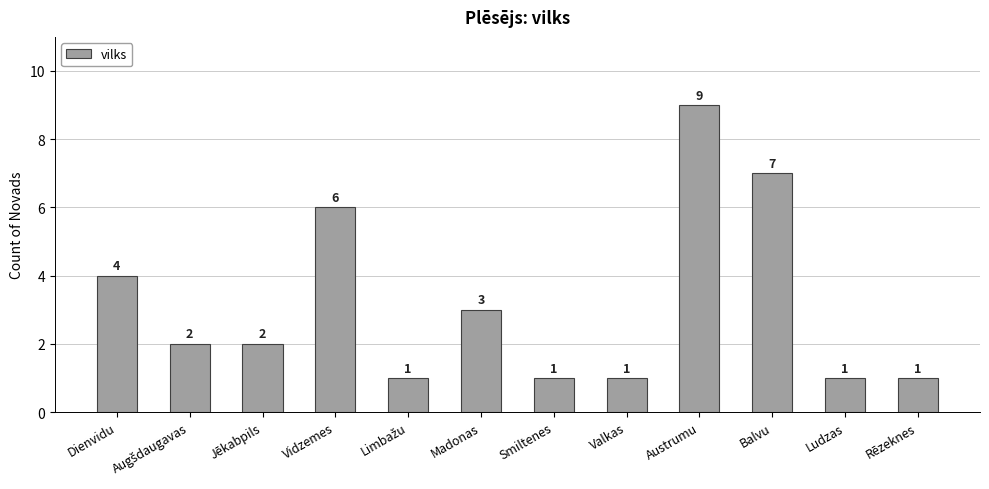

Is it true that the value at Vidzemes is 9?

False